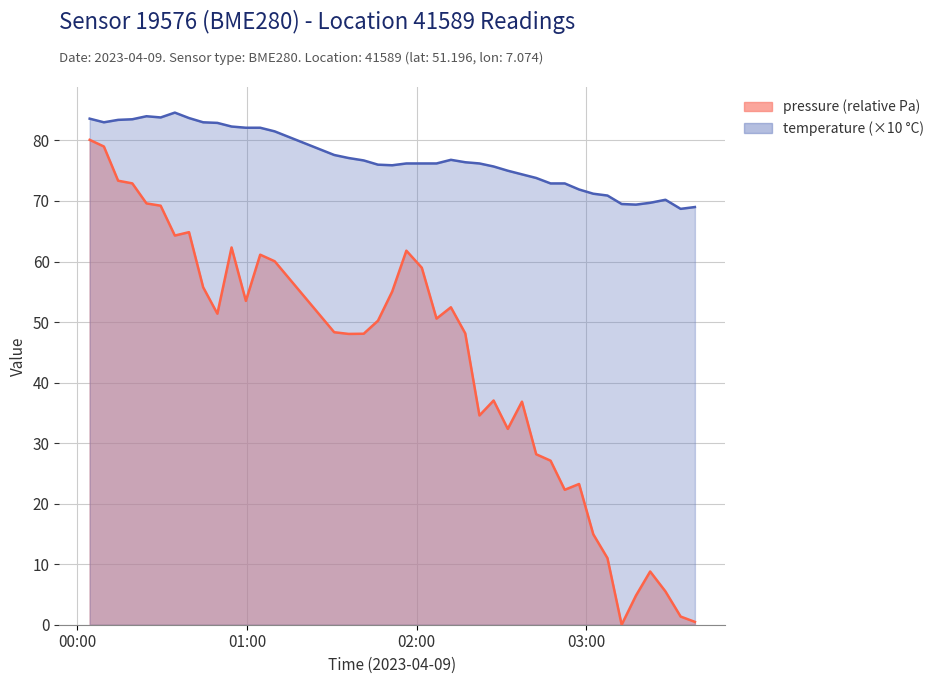

How many values in the temperature line series exceed 76?

23